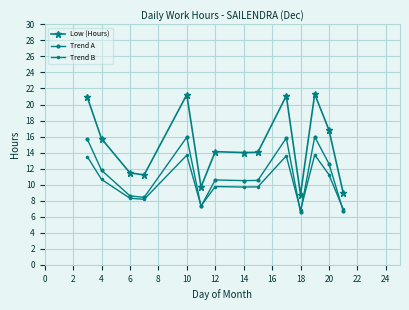

How many values in the Trend B series are below 9?

5